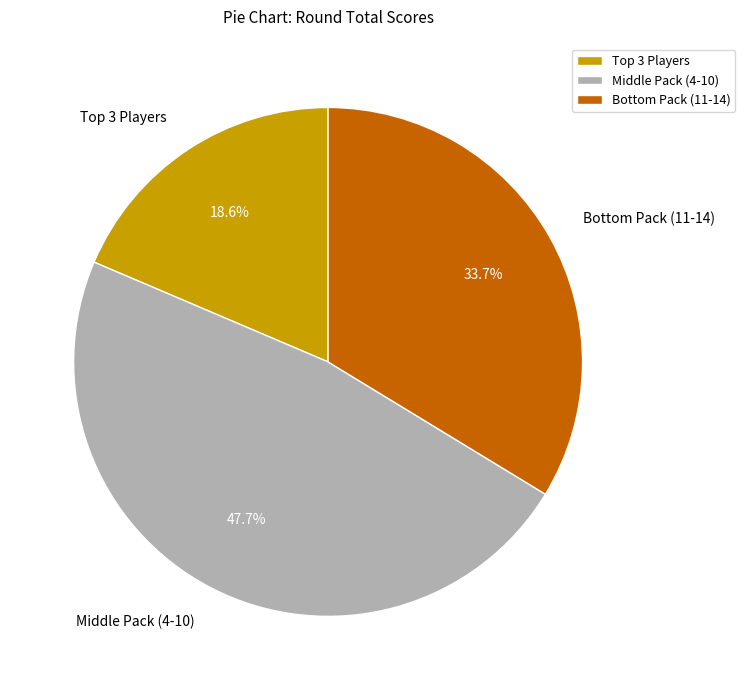

Does any single category account for the majority?

No